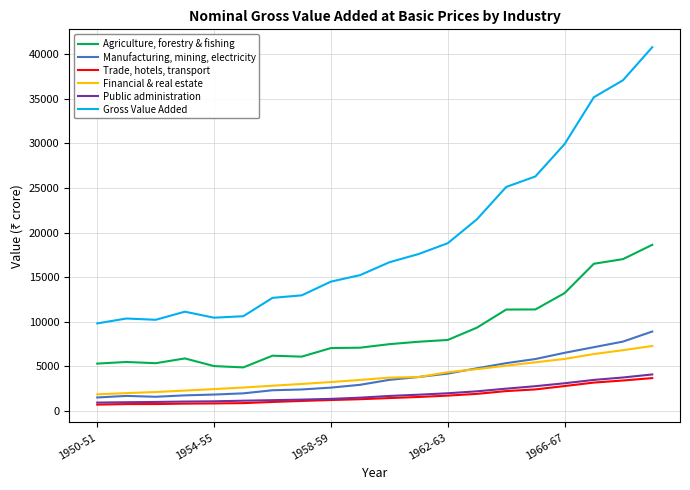

What is the maximum value shown in the chart?

40778.7